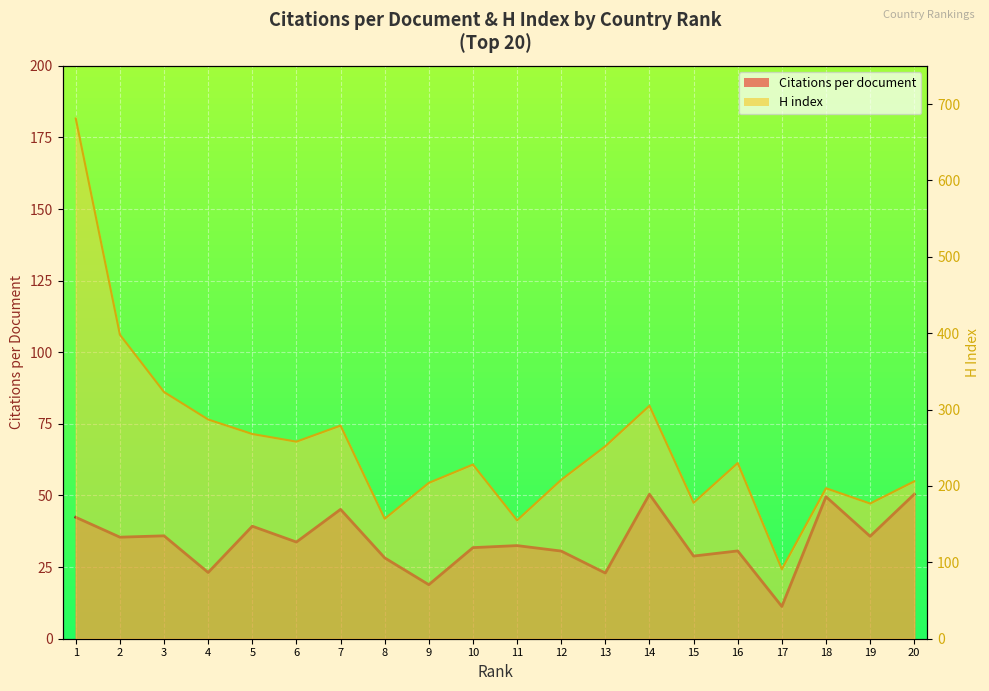

How many data points in Citations per document are above 33?

10